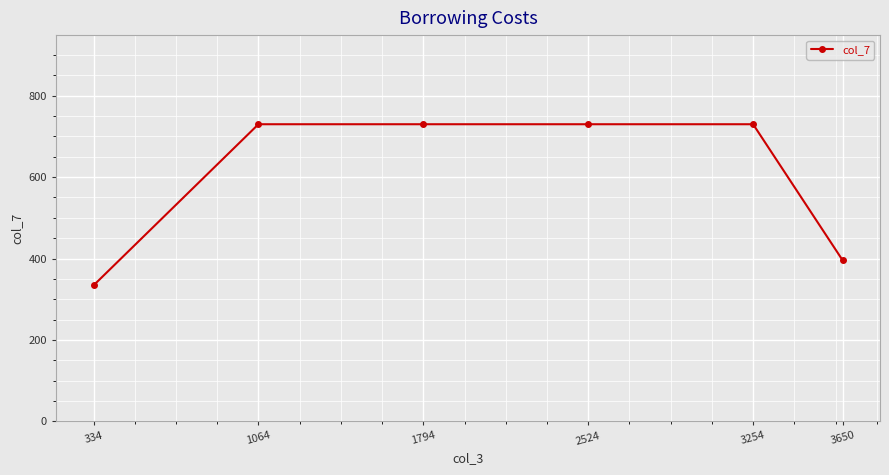

Rank the categories by value from lowest to highest.

334, 3650, 3254, 2524, 1794, 1064